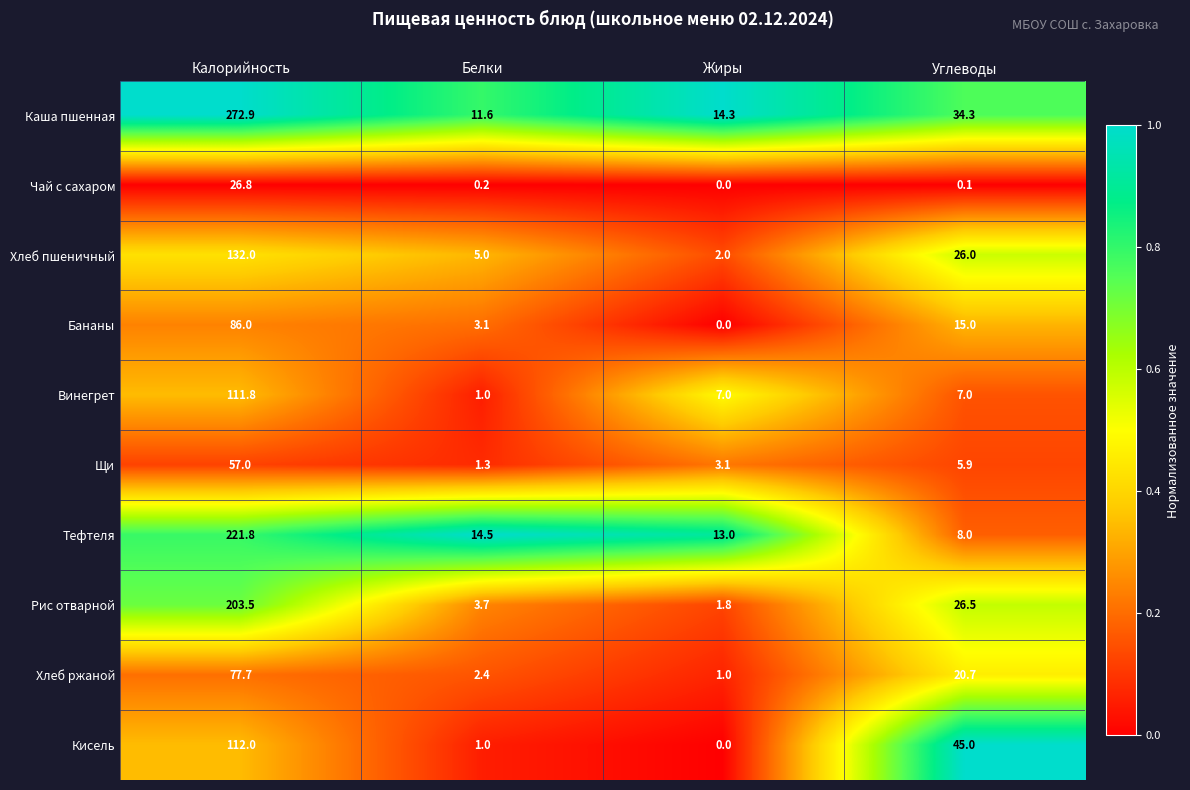

List the labels in order of Хлеб пшеничный value, smallest first.

Жиры, Белки, Углеводы, Калорийность